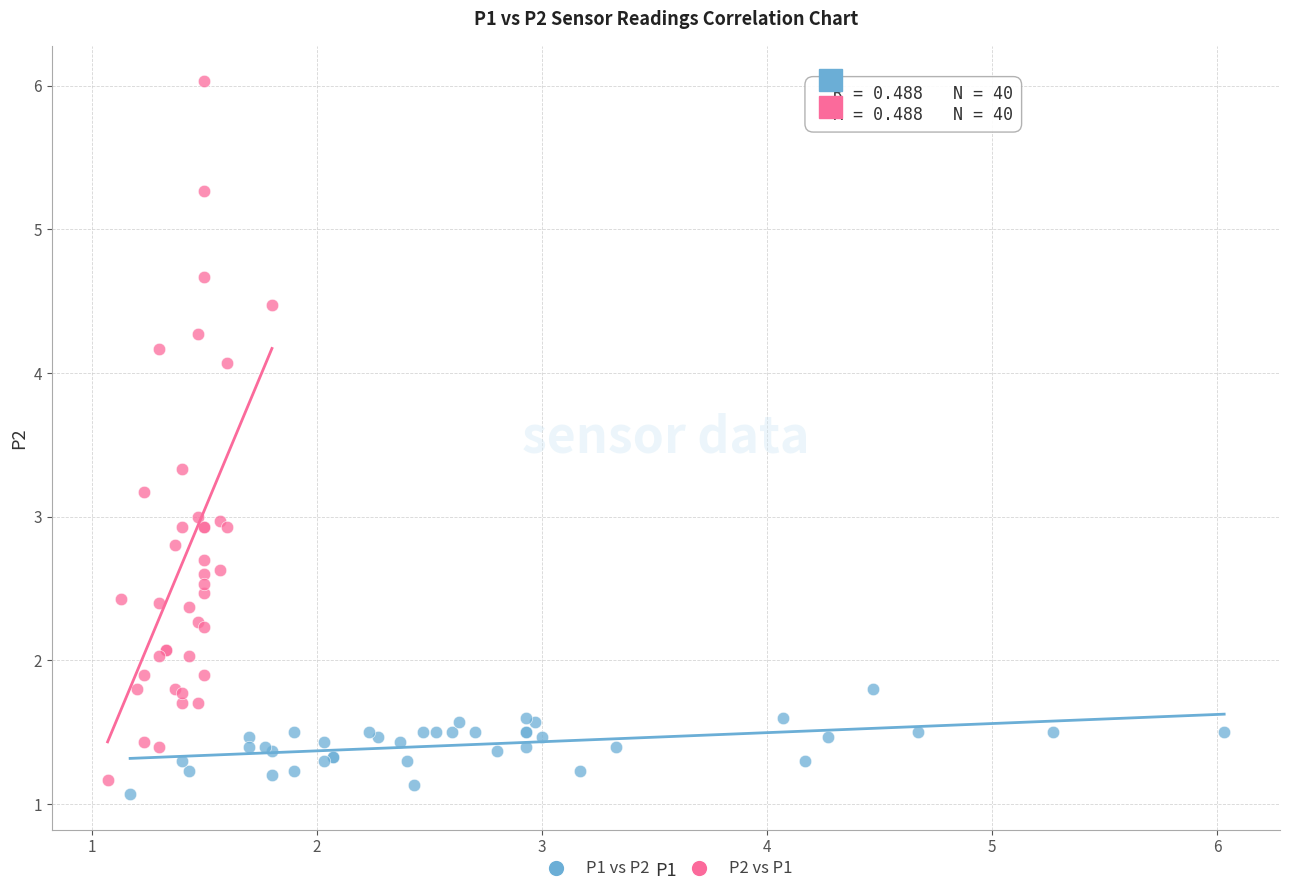

Which series reaches the maximum Y coordinate?

P2 vs P1